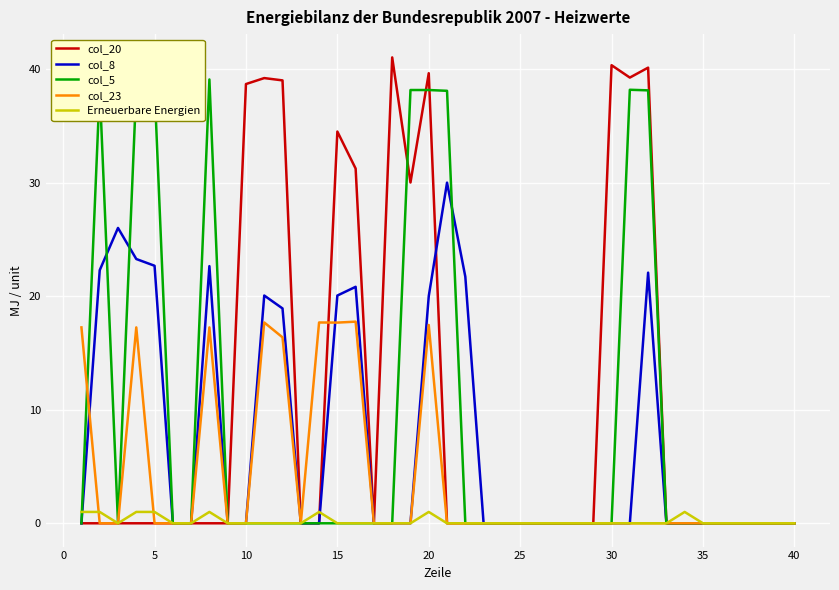

Rank the series by their maximum value, from highest to lowest.

col_20, col_5, col_8, col_23, Erneuerbare Energien